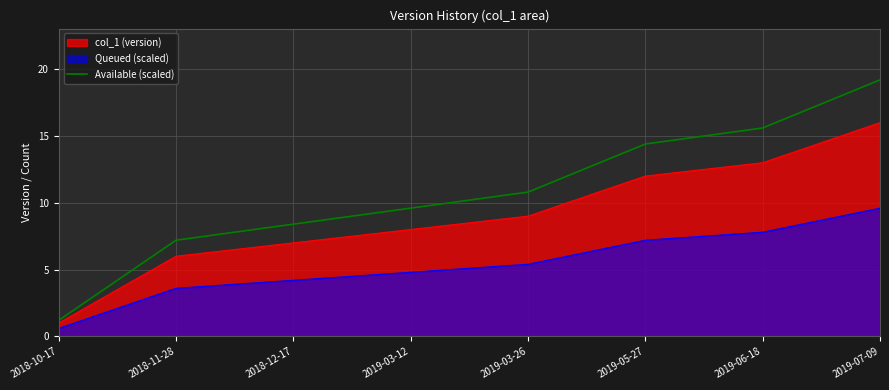

Does the chart display data point markers on the line(s)?

No